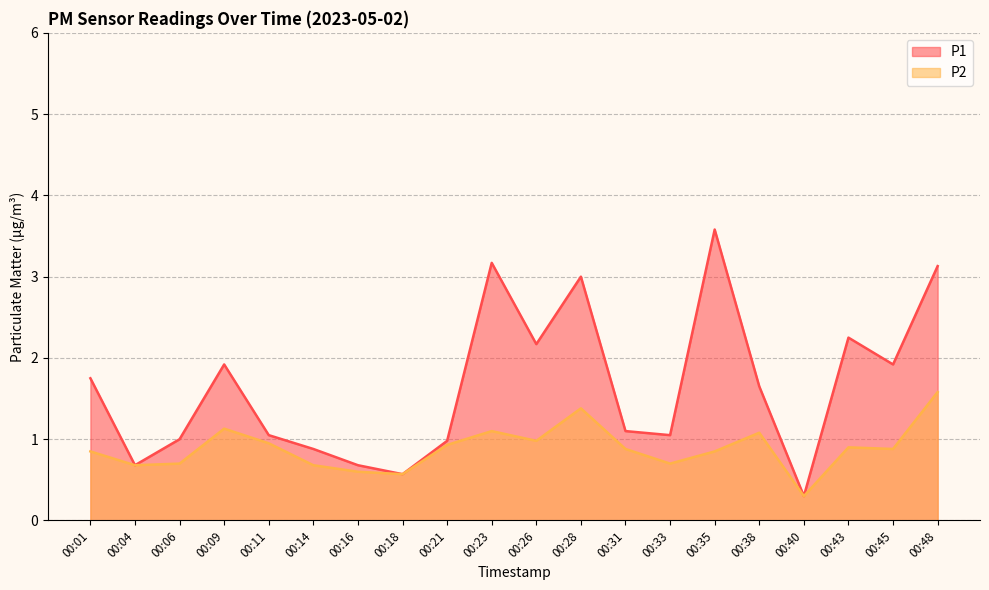

Which has a higher value, 00:14 or 00:04?

00:14